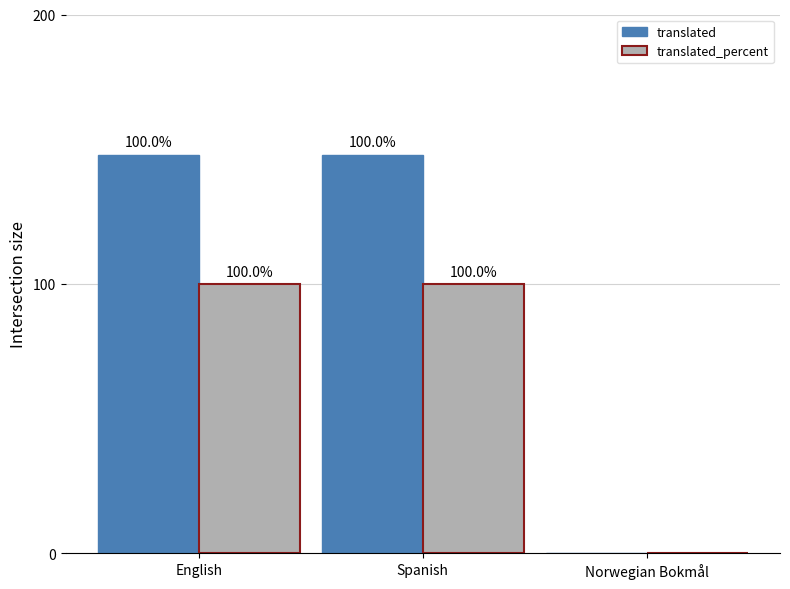

Are the bars grouped side by side (vs. stacked)?

Yes